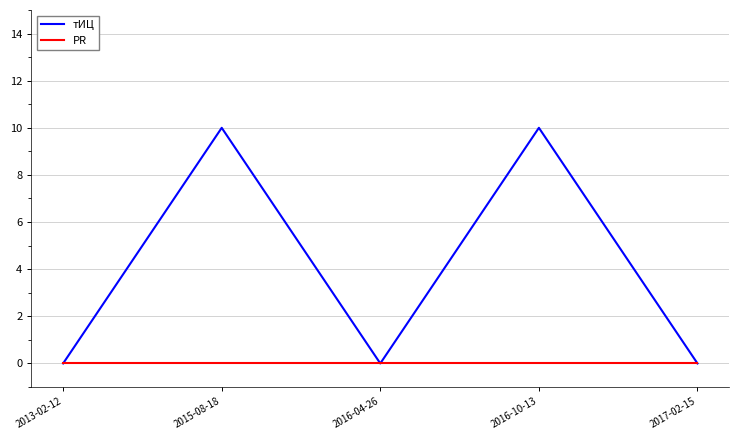

How many series are shown in this chart?

2